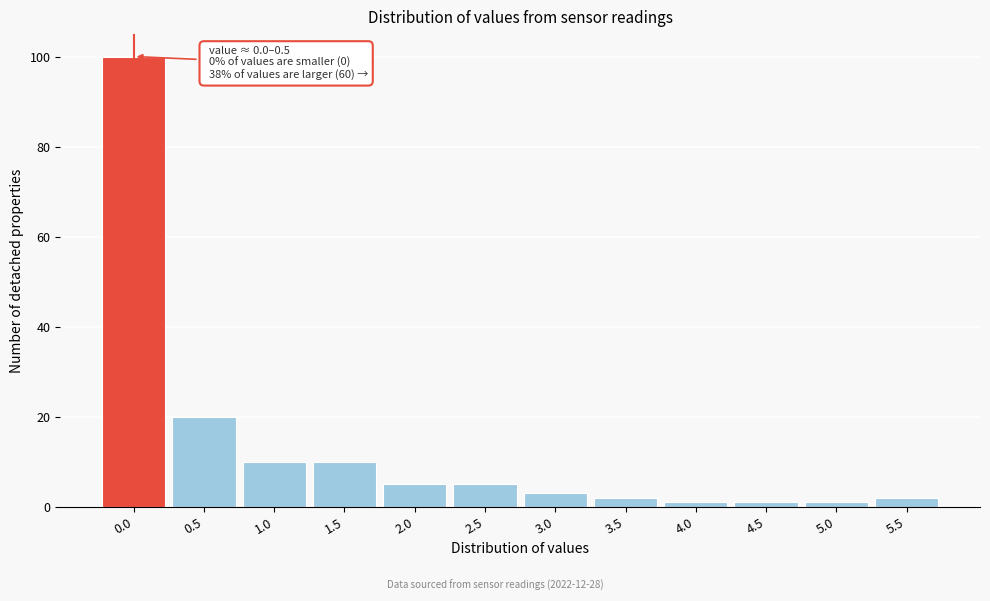

Reading left to right, transcribe all the data shown in this chart.

100	20	10	10	5	5	3	2	1	1	1	2